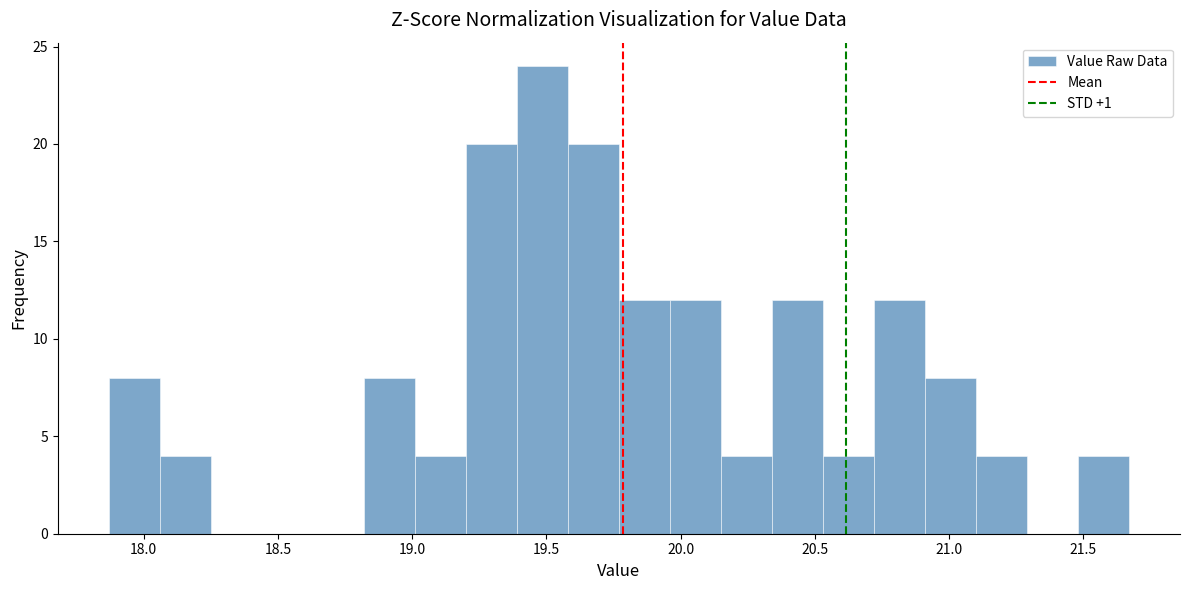

Around what value on the x-axis is the tallest bar? Give the approximate position of its centre, as read against the axis.

19.50